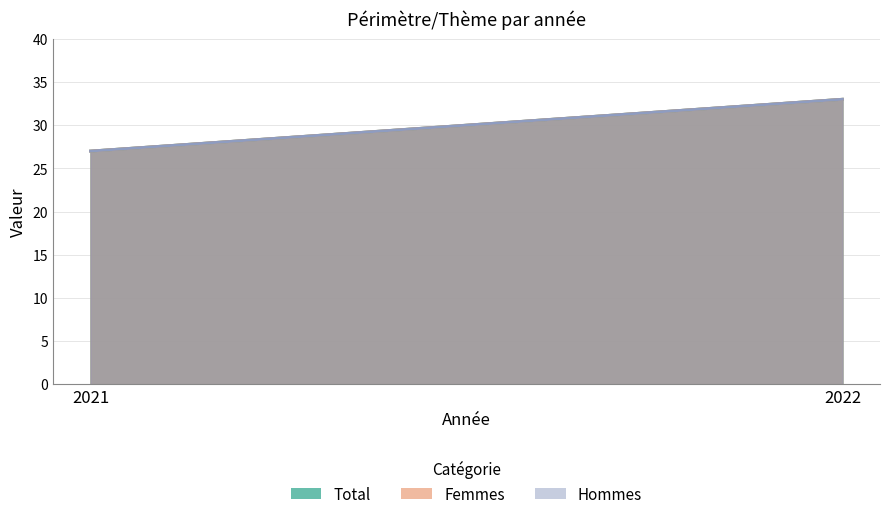

True or false: Total has a value of 33 at 2022.

True